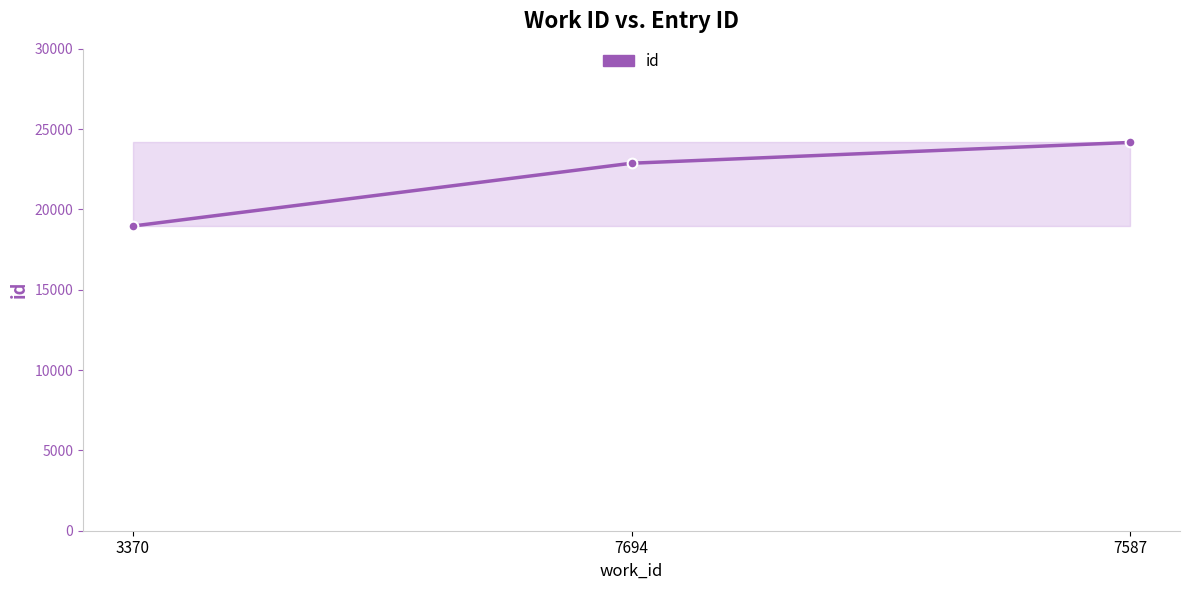

What is the sum of all values?

66019